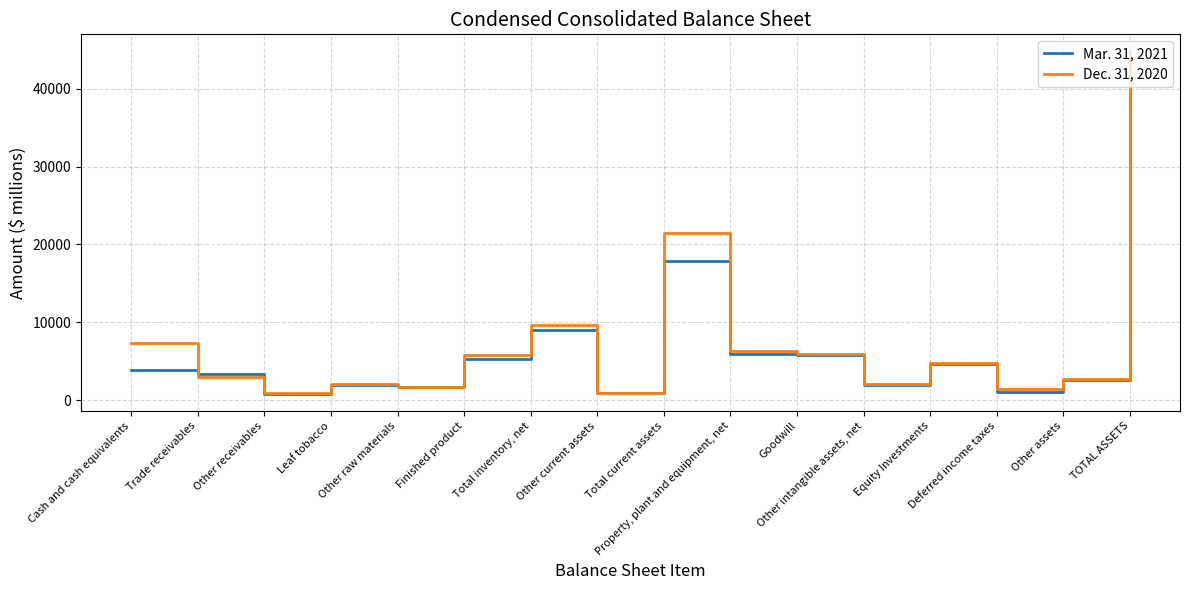

Rank the series by their maximum value, from highest to lowest.

Dec. 31, 2020, Mar. 31, 2021